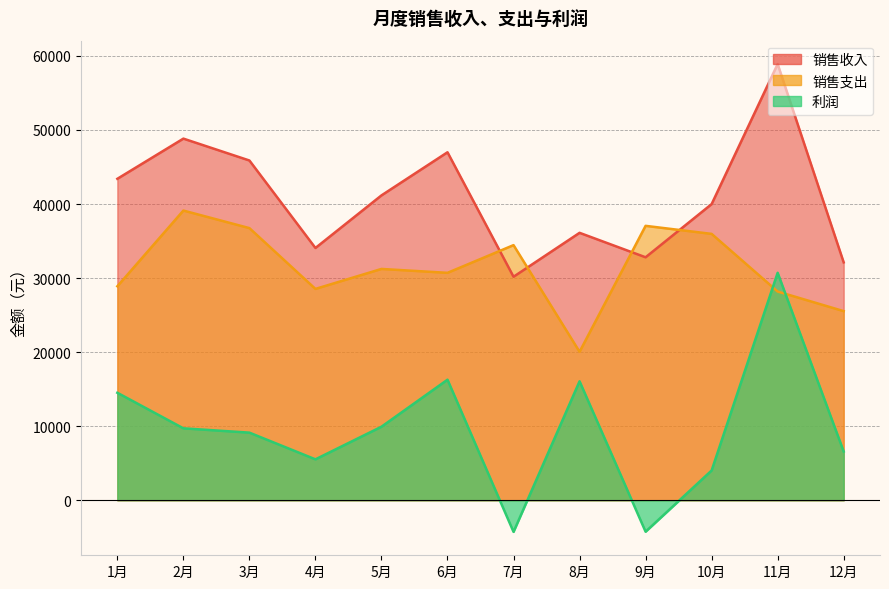

Is it true that 利润 equals 4021 at 10月?

True